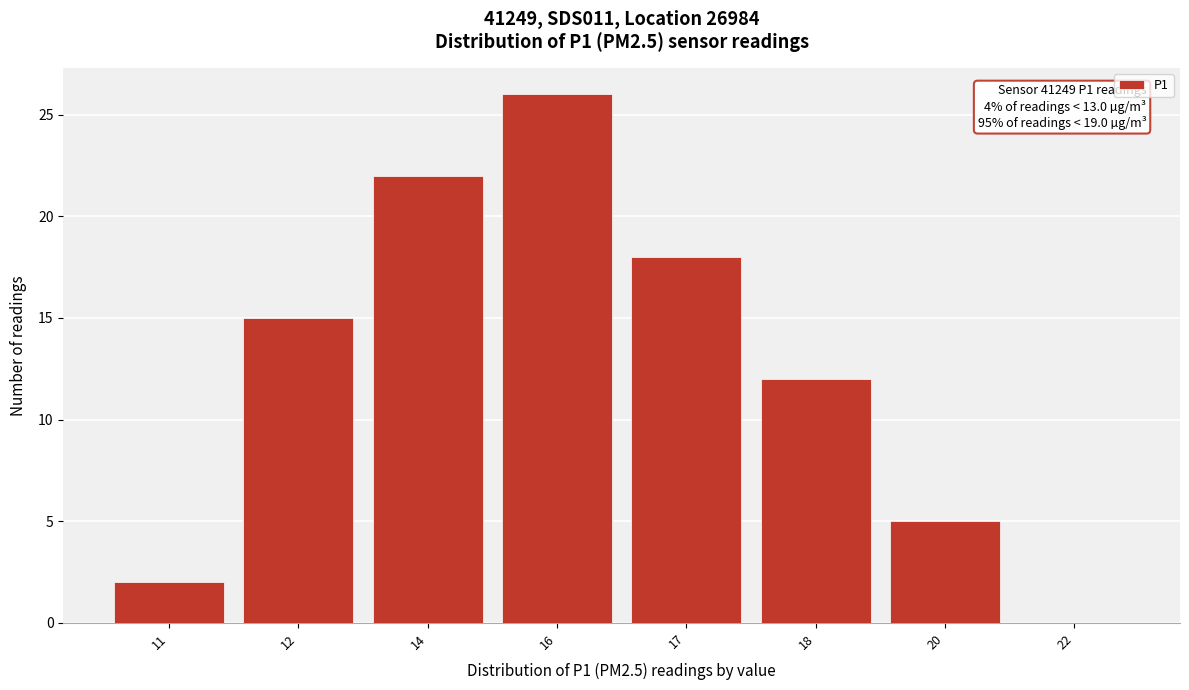

Reading right to left, list all the values displayed in this chart.

22=0	20=5	18=12	17=18	16=26	14=22	12=15	11=2